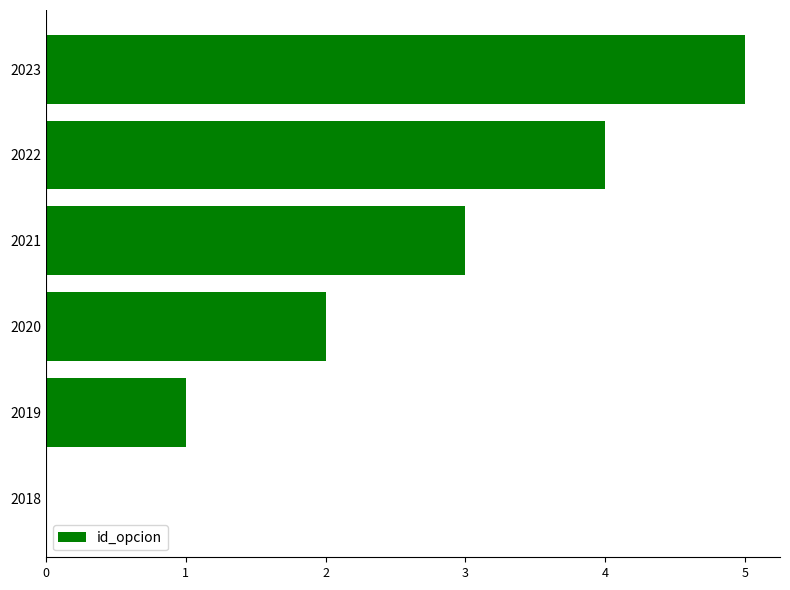

What value does the data have at 2021?

3